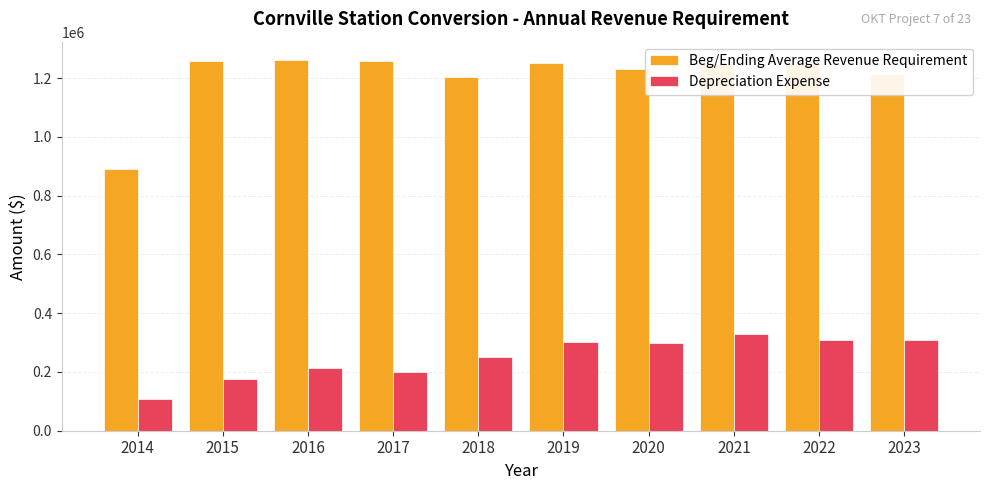

Rank the series by their average value, from highest to lowest.

Beg/Ending Average Revenue Requirement, Depreciation Expense